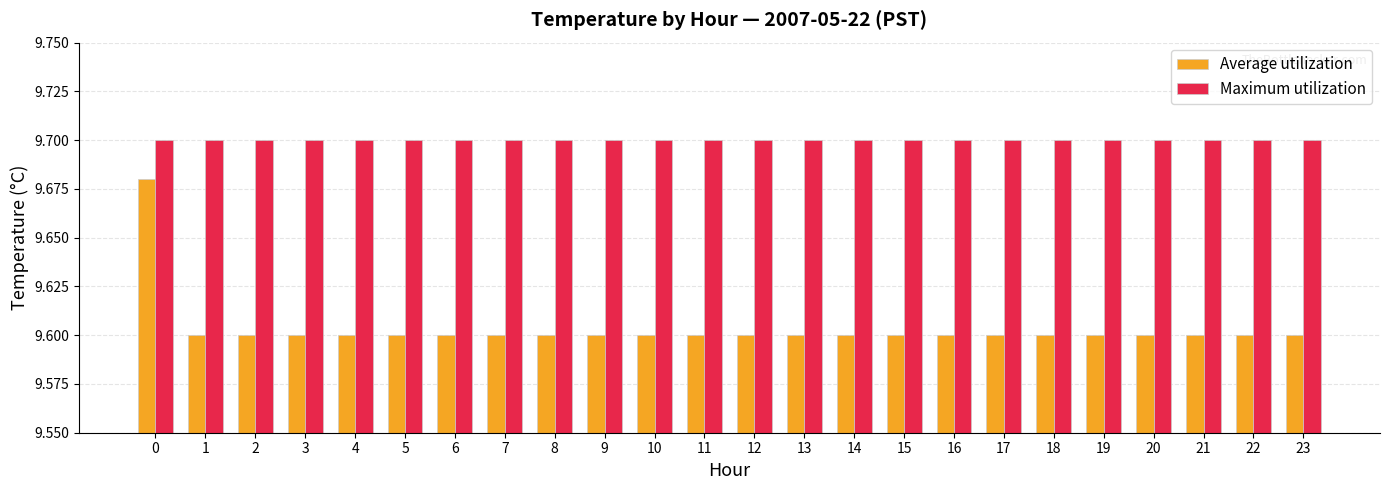

Which series changed the most between 0 and 18?

Average utilization